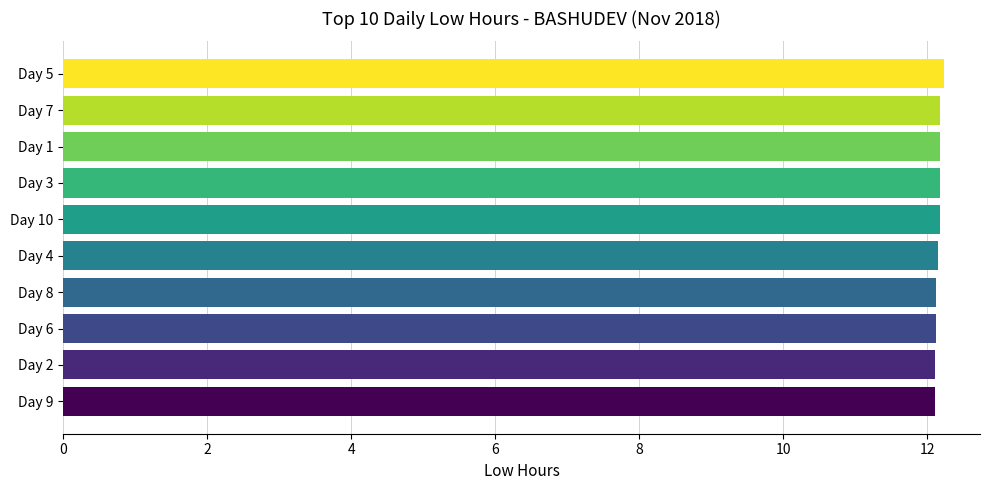

What is the average value?

12.2